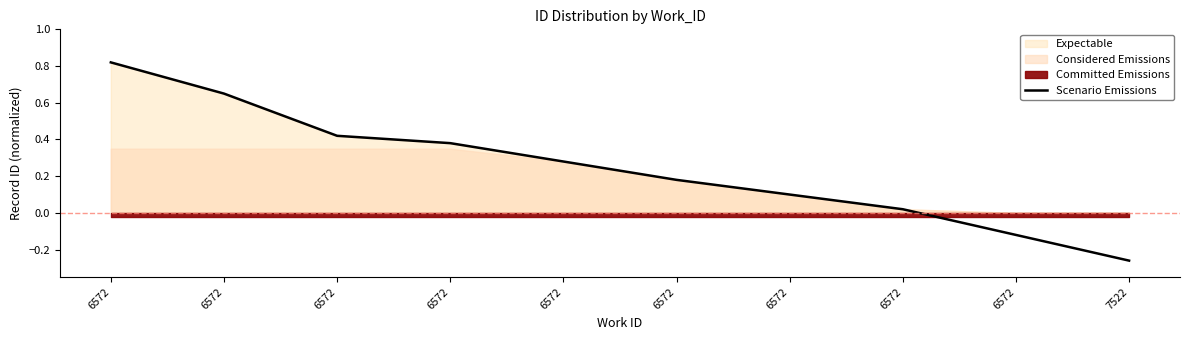

Reading right to left, what are all the values shown in this chart?

-0.3	-0.1	0.0	0.1	0.2	0.3	0.4	0.4	0.7	0.8